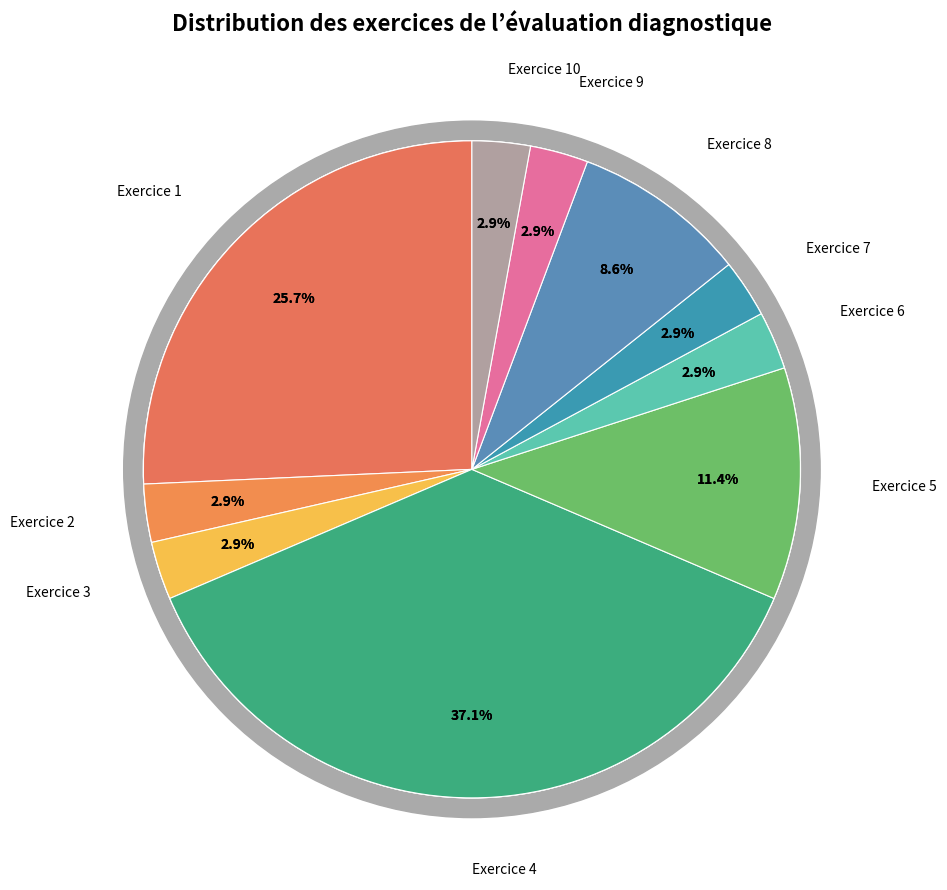

How many segments does this pie chart have?

10